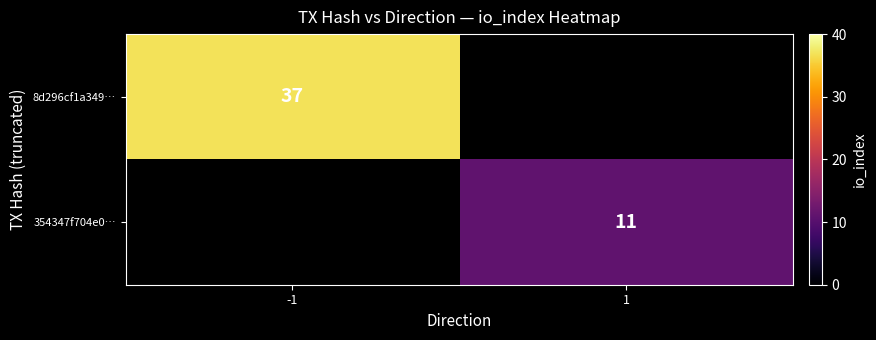

Is it true that 354347f704e0… equals 11 at 1?

True